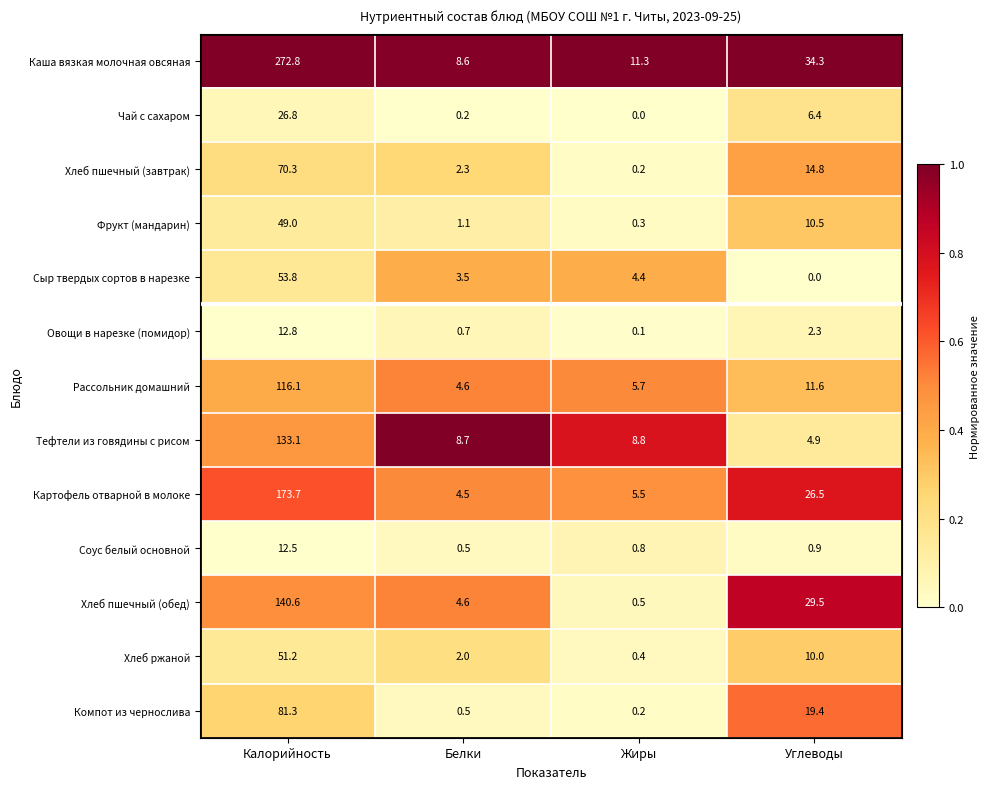

Rank the series at Калорийность from highest to lowest value.

Каша вязкая молочная овсяная, Картофель отварной в молоке, Хлеб пшечный (обед), Тефтели из говядины с рисом, Рассольник домашний, Компот из чернослива, Хлеб пшечный (завтрак), Сыр твердых сортов в нарезке, Хлеб ржаной, Фрукт (мандарин), Чай с сахаром, Овощи в нарезке (помидор), Соус белый основной